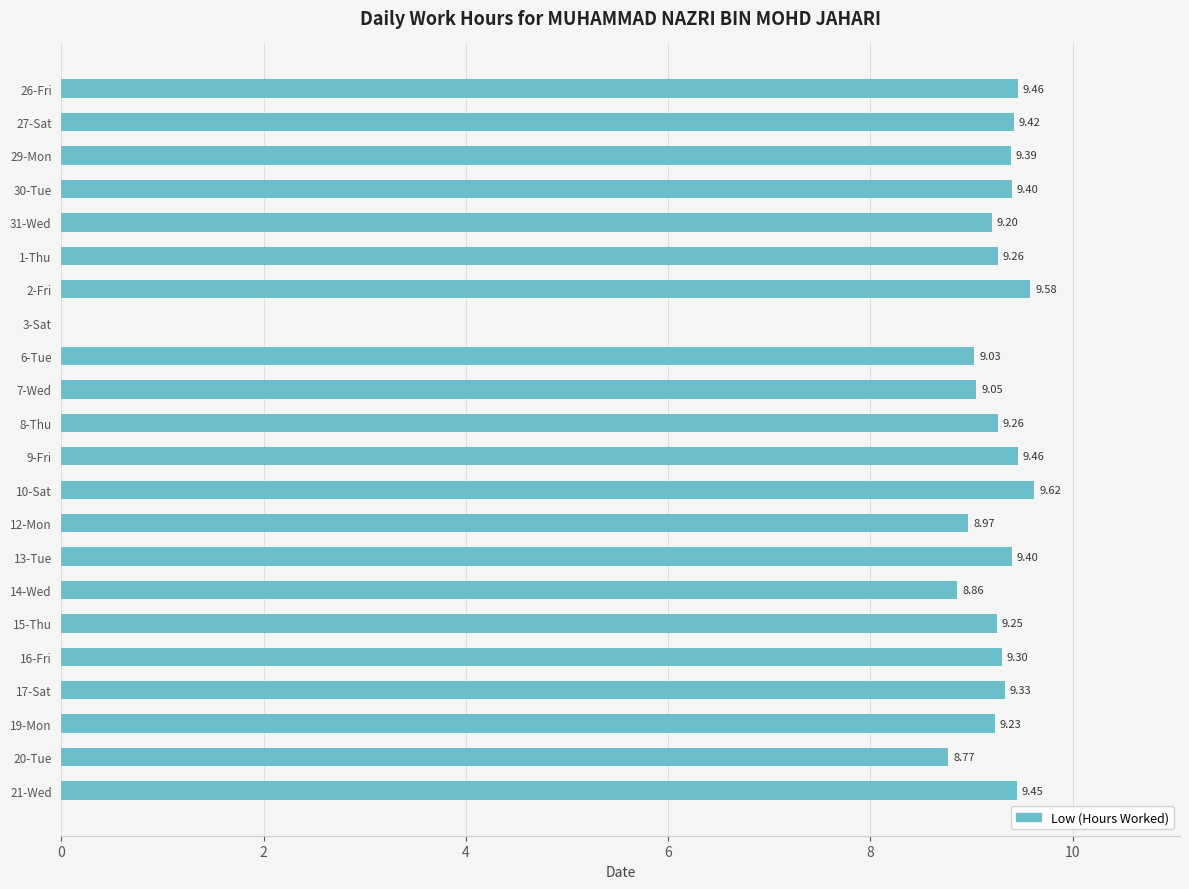

What is the change in value from 3-Sat to 20-Tue?

+8.8